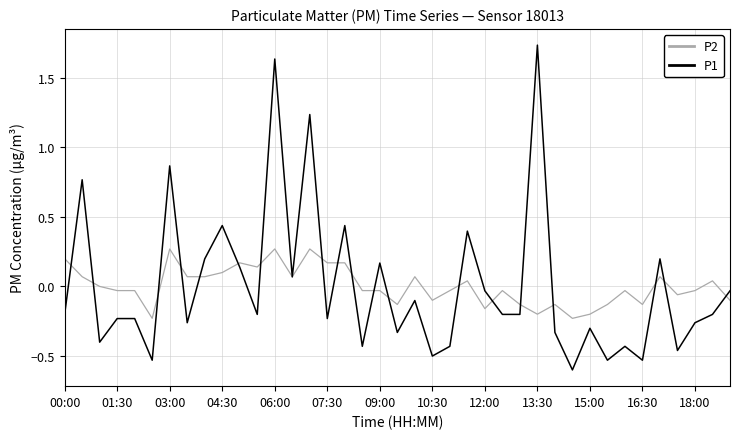

Which series has the largest range (max minus min)?

P1